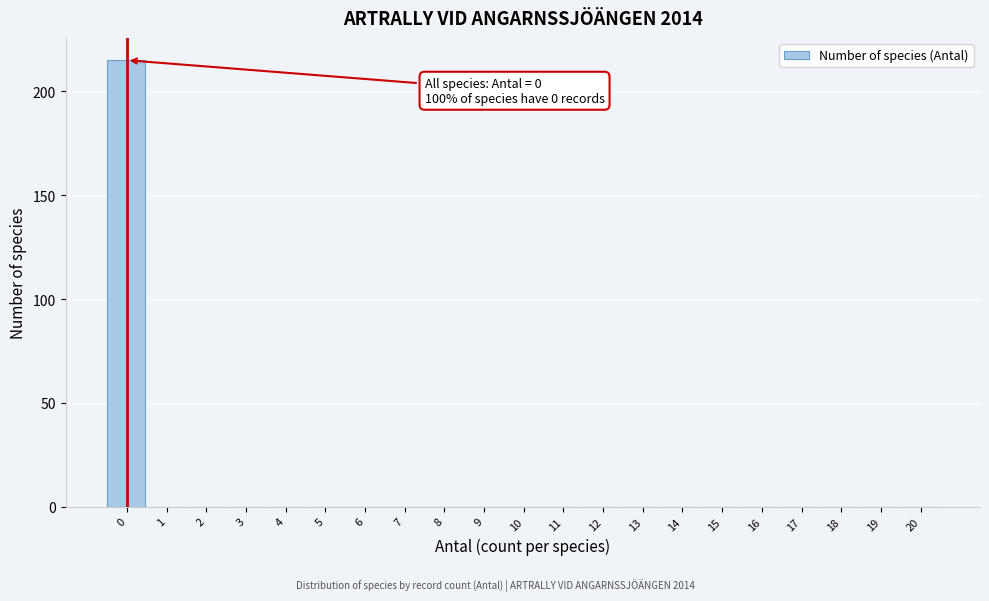

Reading left to right, extract all data points from this chart.

0=215	1=0	2=0	3=0	4=0	5=0	6=0	7=0	8=0	9=0	10=0	11=0	12=0	13=0	14=0	15=0	16=0	17=0	18=0	19=0	20=0